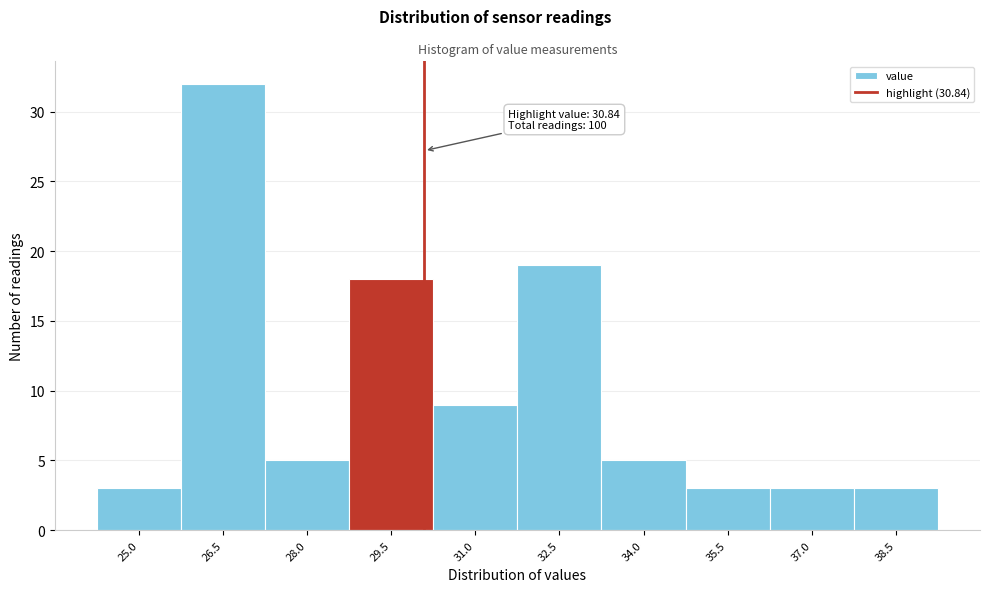

Reading left to right, transcribe all the data shown in this chart.

3	32	5	18	9	19	5	3	3	3